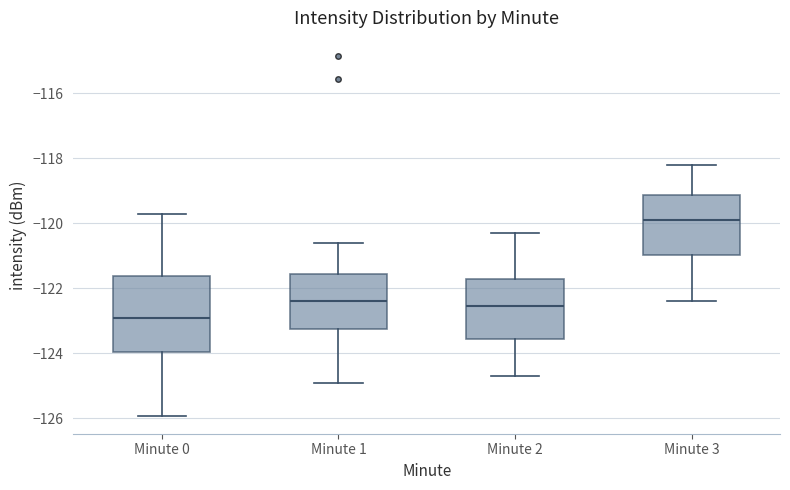

Reading left to right, transcribe this box plot: for each box, give where its median line is, the range the box spans, and where its two whiskers end, as read against the y-axis. The values are not printed on the chart, so give them approximately, as read against the axis.

Minute 0: median -123.0, box -124.0 to -121.6, whiskers -126.0 to -119.8
Minute 1: median -122.4, box -123.2 to -121.6, whiskers -125.0 to -120.6
Minute 2: median -122.6, box -123.6 to -121.8, whiskers -124.6 to -120.2
Minute 3: median -119.8, box -121.0 to -119.2, whiskers -122.4 to -118.2